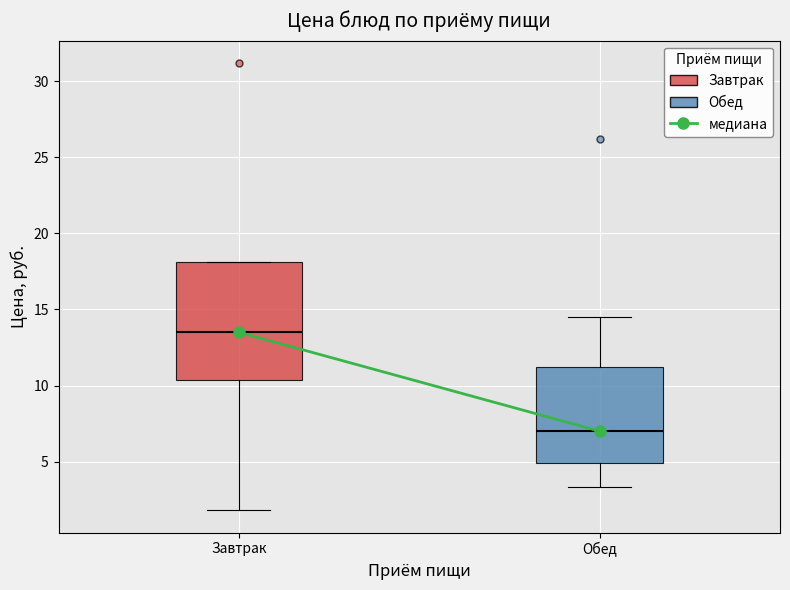

Which box has the lowest median line?

Обед